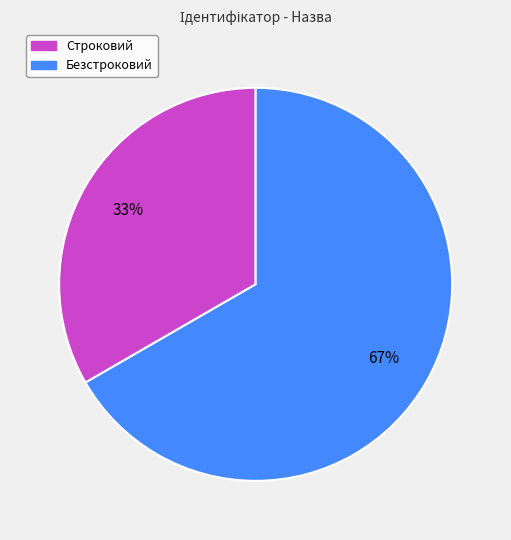

Combined, do Безстроковий and Строковий account for over 50%?

Yes